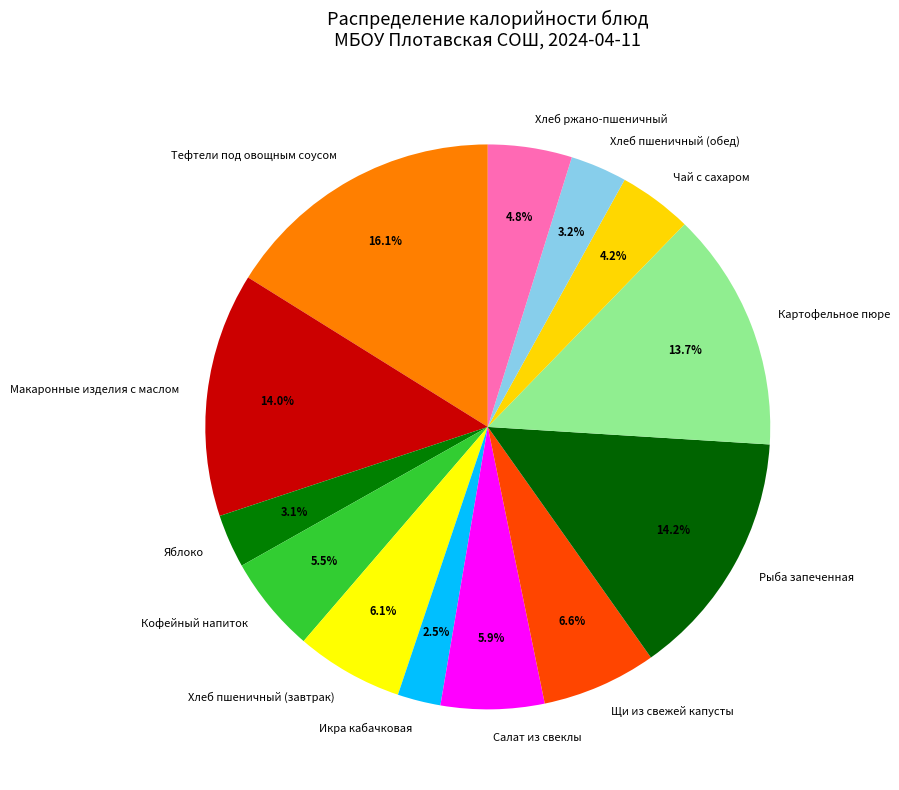

How many slices are in this pie chart?

13